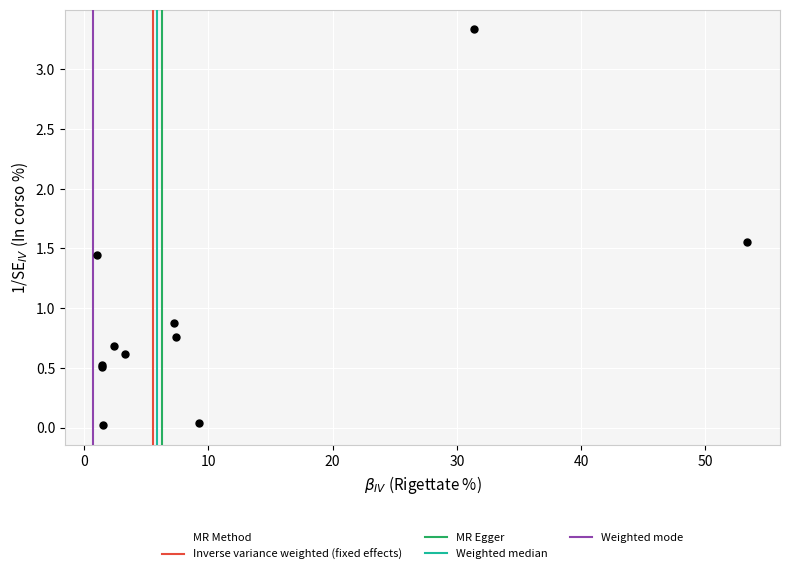

What Y value in the scatter plot is closest to 1?

0.9